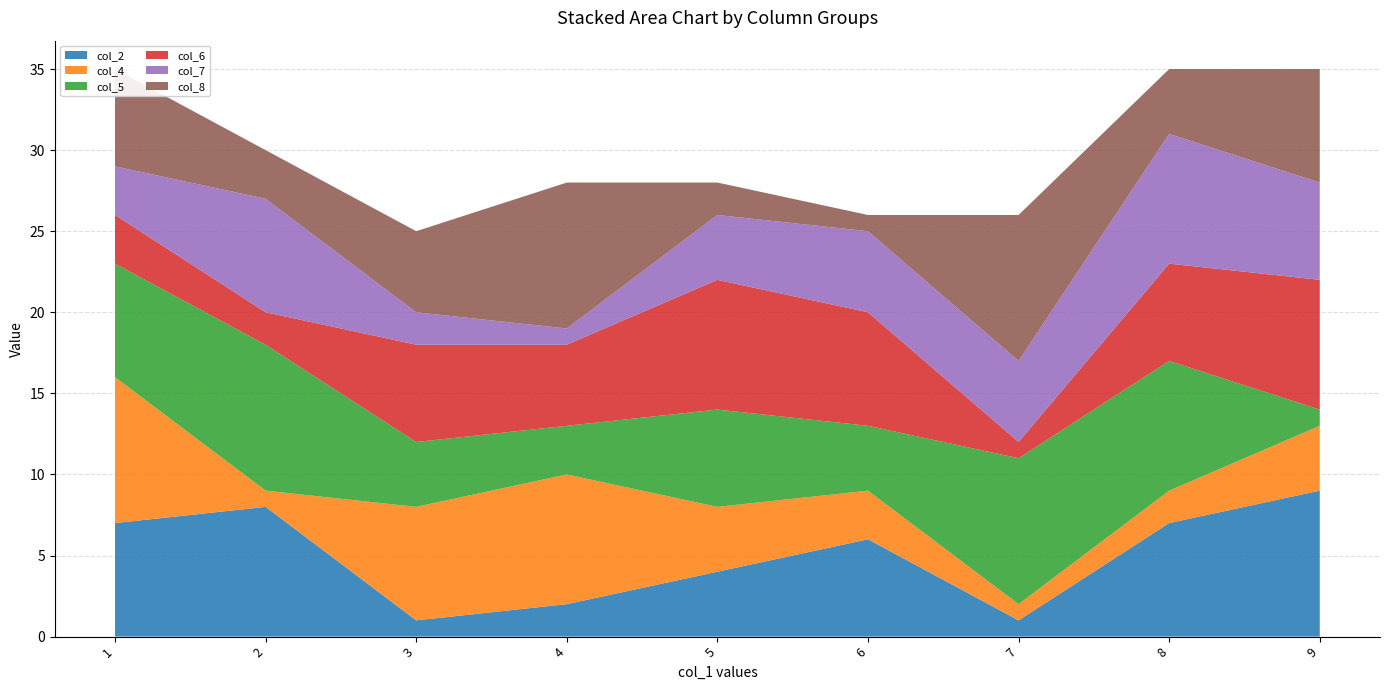

Reading left to right, what are all the values shown in this chart?

col_2: 1=7	2=8	3=1	4=2	5=4	6=6	7=1	8=7	9=9
col_4: 1=9	2=1	3=7	4=8	5=4	6=3	7=1	8=2	9=4
col_5: 1=7	2=9	3=4	4=3	5=6	6=4	7=9	8=8	9=1
col_6: 1=3	2=2	3=6	4=5	5=8	6=7	7=1	8=6	9=8
col_7: 1=3	2=7	3=2	4=1	5=4	6=5	7=5	8=8	9=6
col_8: 1=6	2=3	3=5	4=9	5=2	6=1	7=9	8=4	9=7